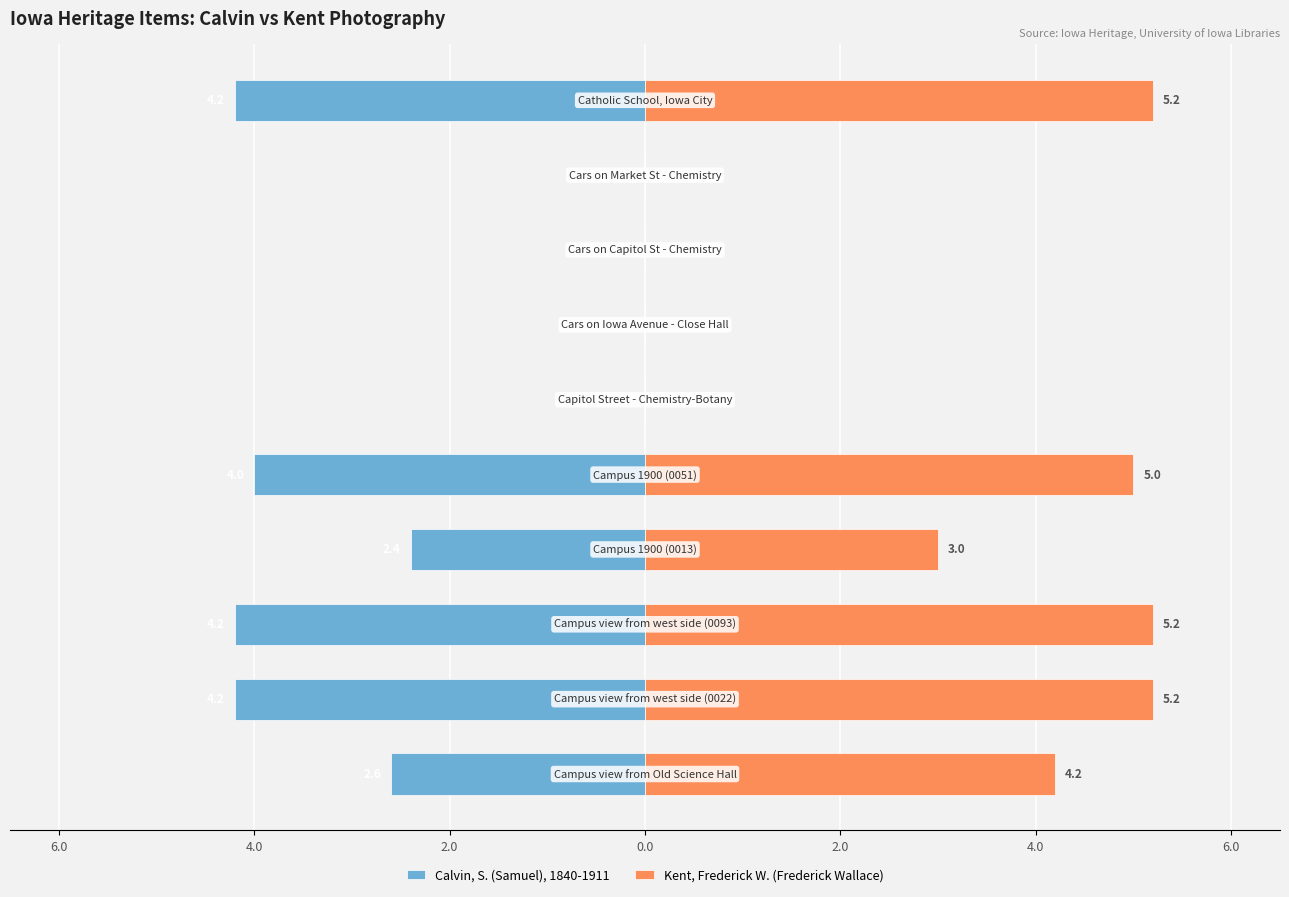

Which series has the largest range (max minus min)?

Kent, Frederick W. (Frederick Wallace)